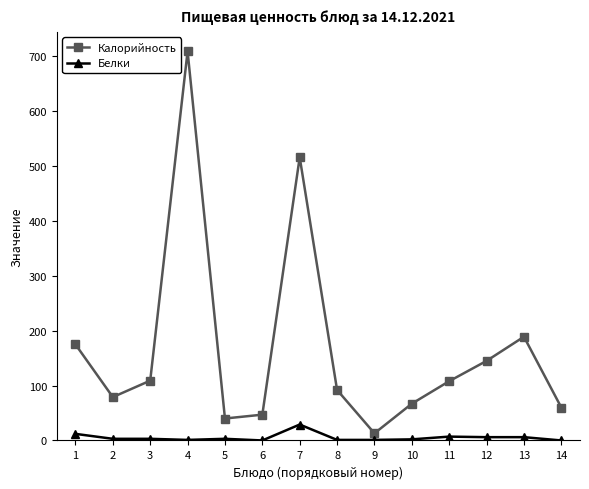

What is the maximum value shown in the chart?

709